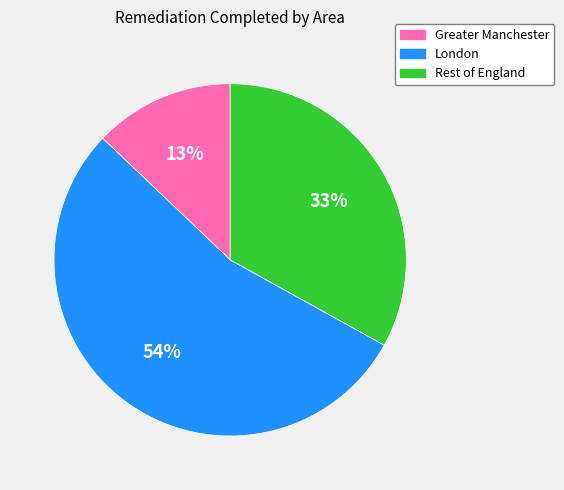

To the nearest percent, what is the average slice percentage?

33%